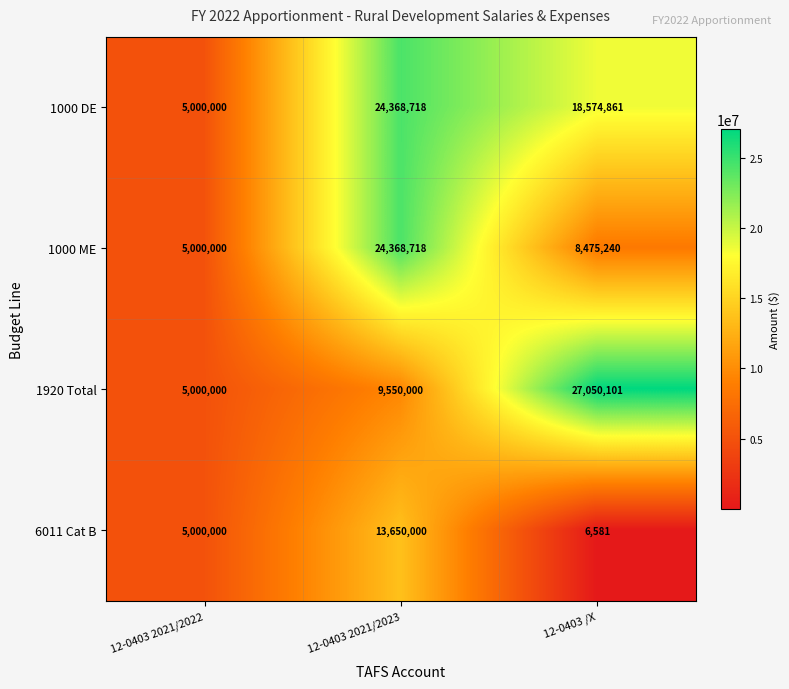

Between 12-0403 2021/2023 and 12-0403 /X, which series saw the biggest shift?

1920 Total